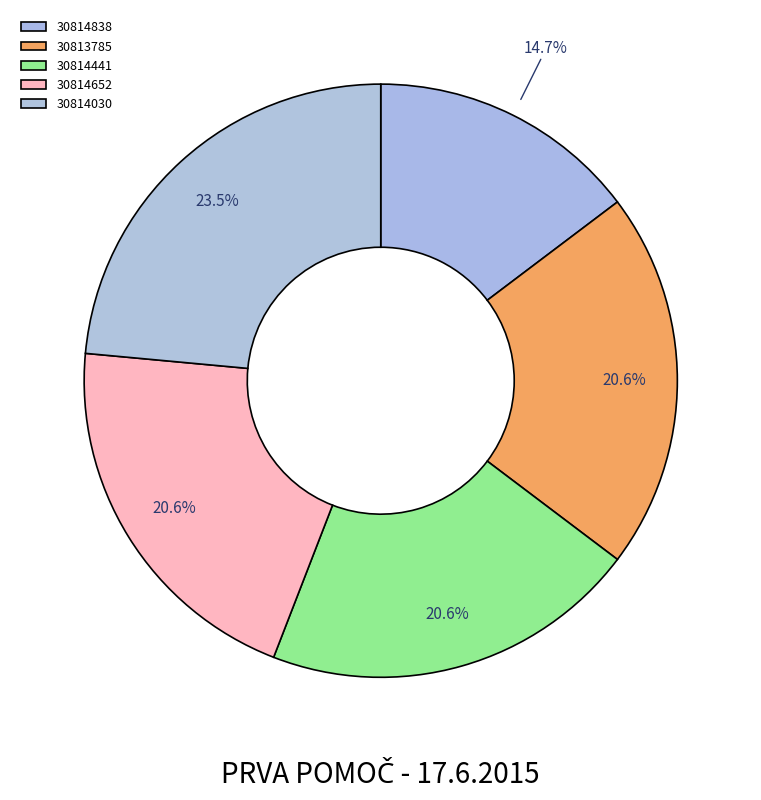

Is it true that 30814652 is 15% of the pie?

False